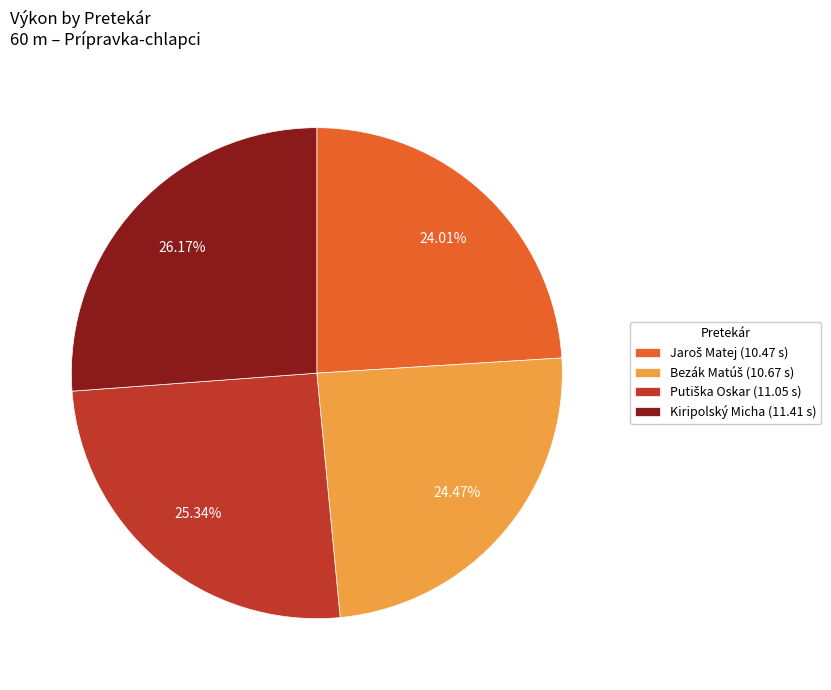

Does any single category account for the majority?

No